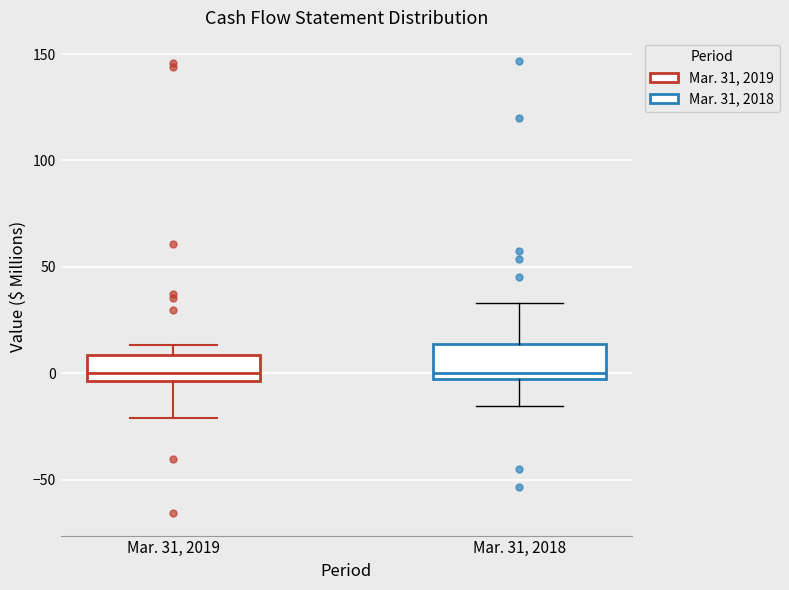

Reading left to right, transcribe this box plot: for each box, give where its median line is, the range the box spans, and where its two whiskers end, as read against the y-axis. The values are not printed on the chart, so give them approximately, as read against the axis.

Mar. 31, 2019: median 0, box -5 to 10, whiskers -20 to 15
Mar. 31, 2018: median 0, box -5 to 15, whiskers -15 to 35